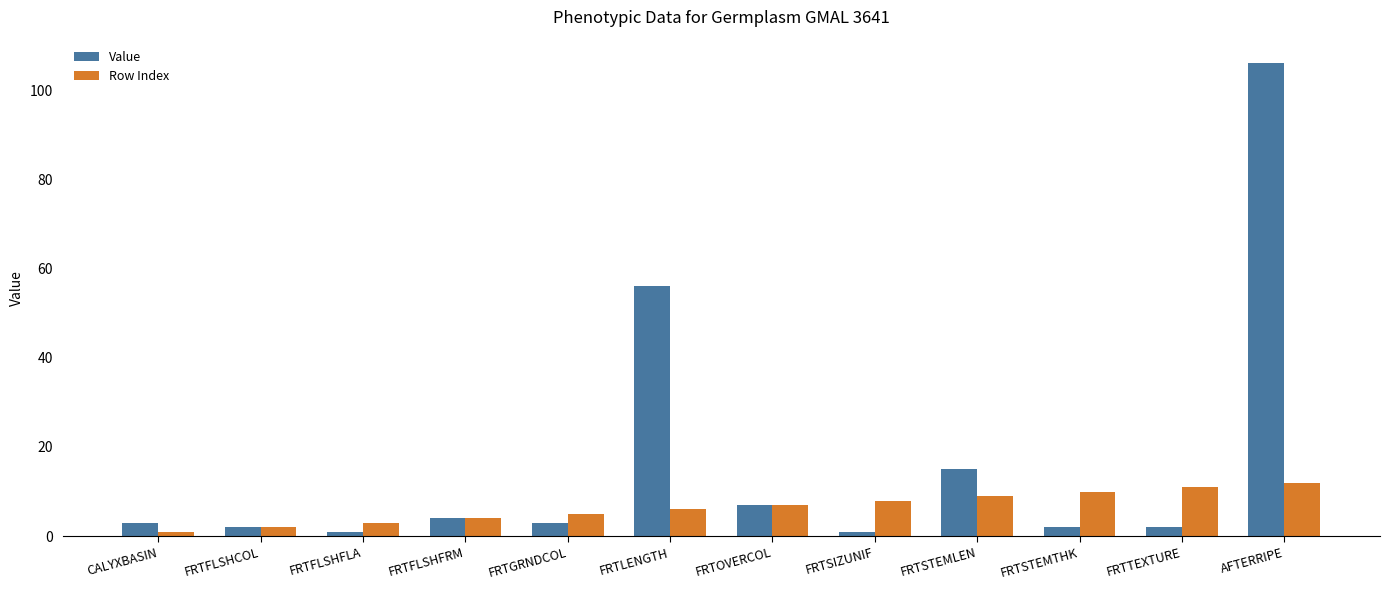

What is the difference between the second highest and second lowest values in the Row Index series?

9